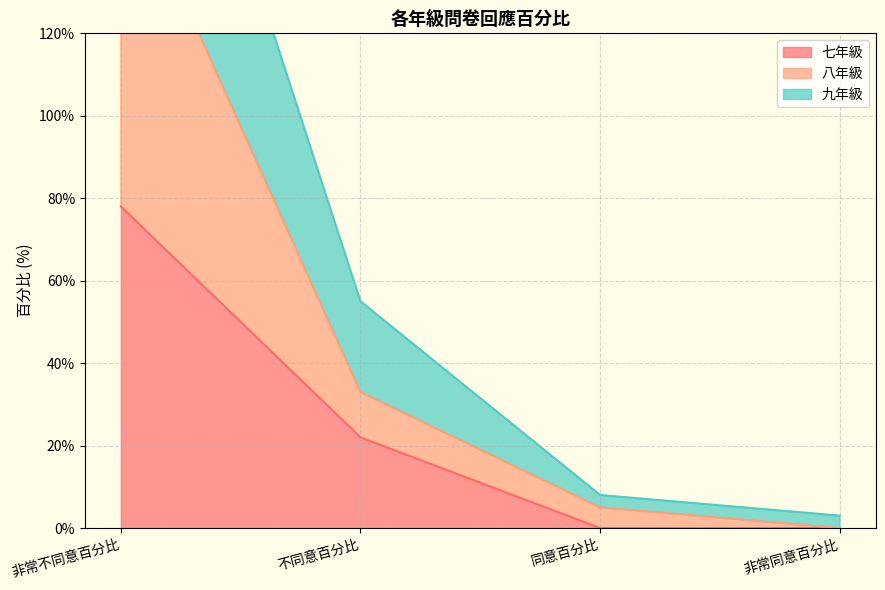

Reading right to left, extract all data points from this chart.

七年級: 非常同意百分比=0	同意百分比=0	不同意百分比=22	非常不同意百分比=78
八年級: 非常同意百分比=0	同意百分比=5	不同意百分比=33	非常不同意百分比=162
九年級: 非常同意百分比=3	同意百分比=8	不同意百分比=55	非常不同意百分比=234